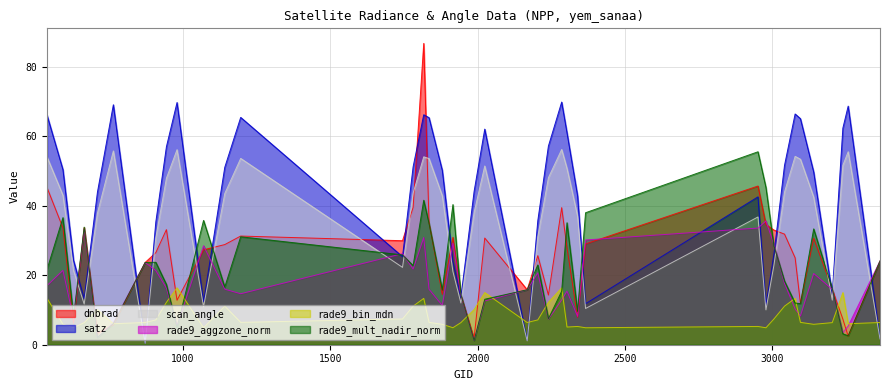

Which series ends up on top after the final intersection of scan_angle and rade9_bin_mdn?

rade9_bin_mdn